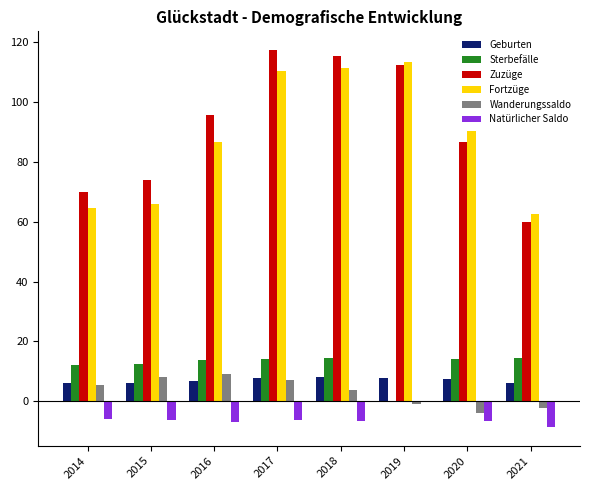

The value of Zuzüge at 2017 is 182.0. True or false?

False